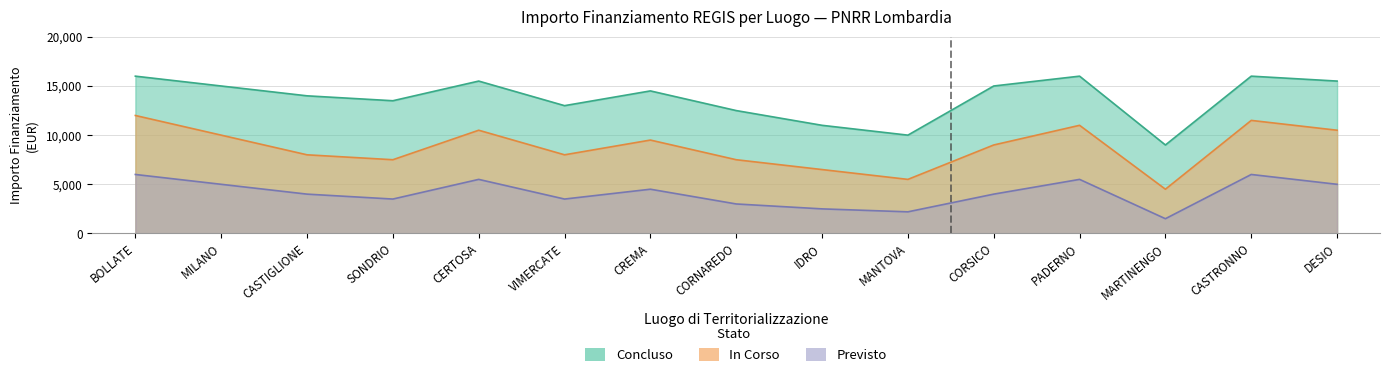

How many lines are shown in the chart?

3